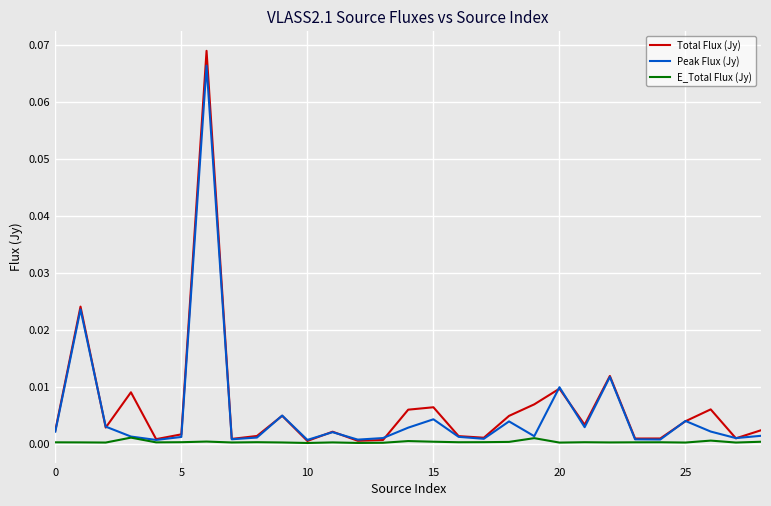

Which series has the widest spread of values?

Total Flux (Jy)